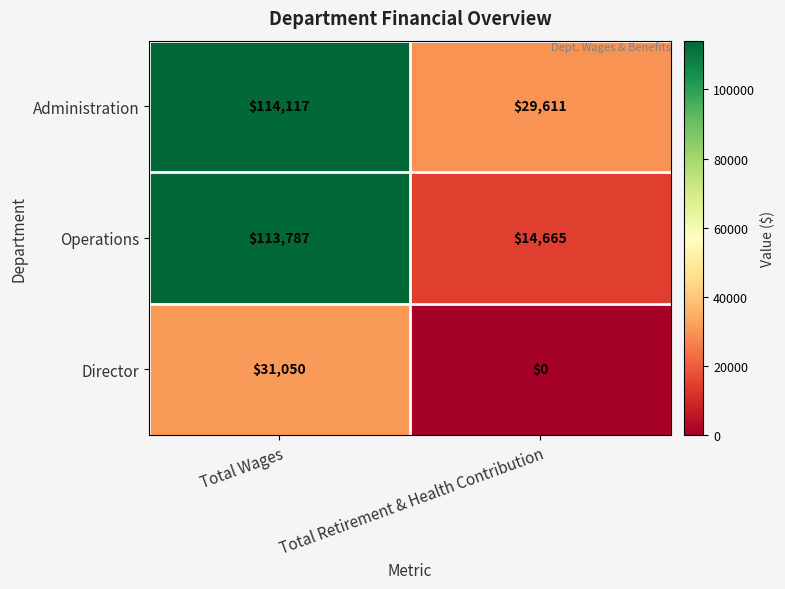

Which series has the largest total across all categories?

Administration